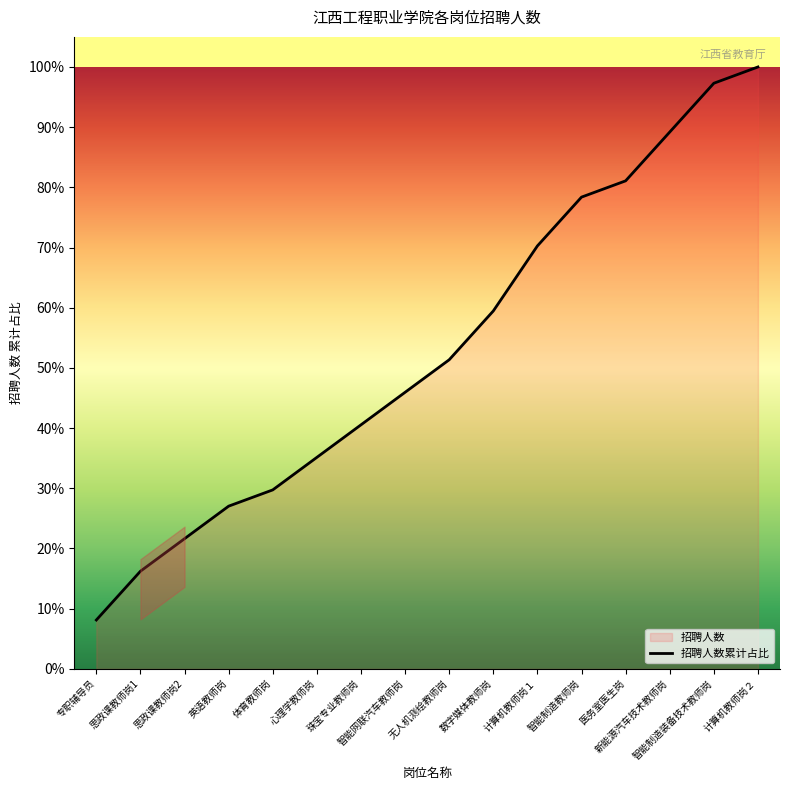

What is the maximum value shown in the chart?

100.0